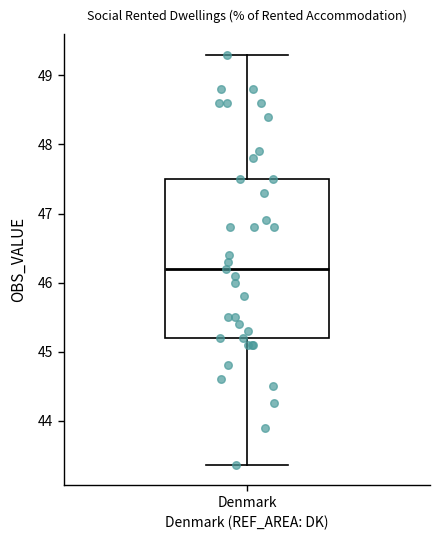

Read this box plot against the y-axis: the position of the median line, the range covered by the box, and the ends of both whiskers. The values are not printed on the chart, so give them approximately, as read against the axis.

median 46.2, box 45.2 to 47.5, whiskers 43.4 to 49.3